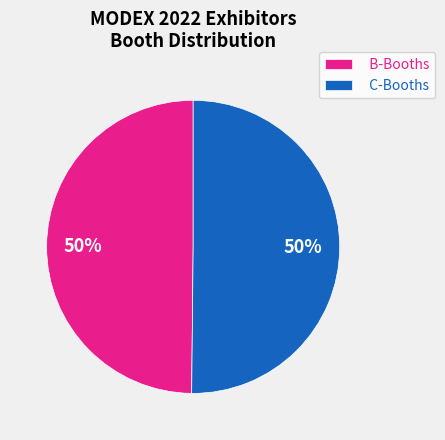

Combined, do C-Booths and B-Booths account for over 50%?

Yes